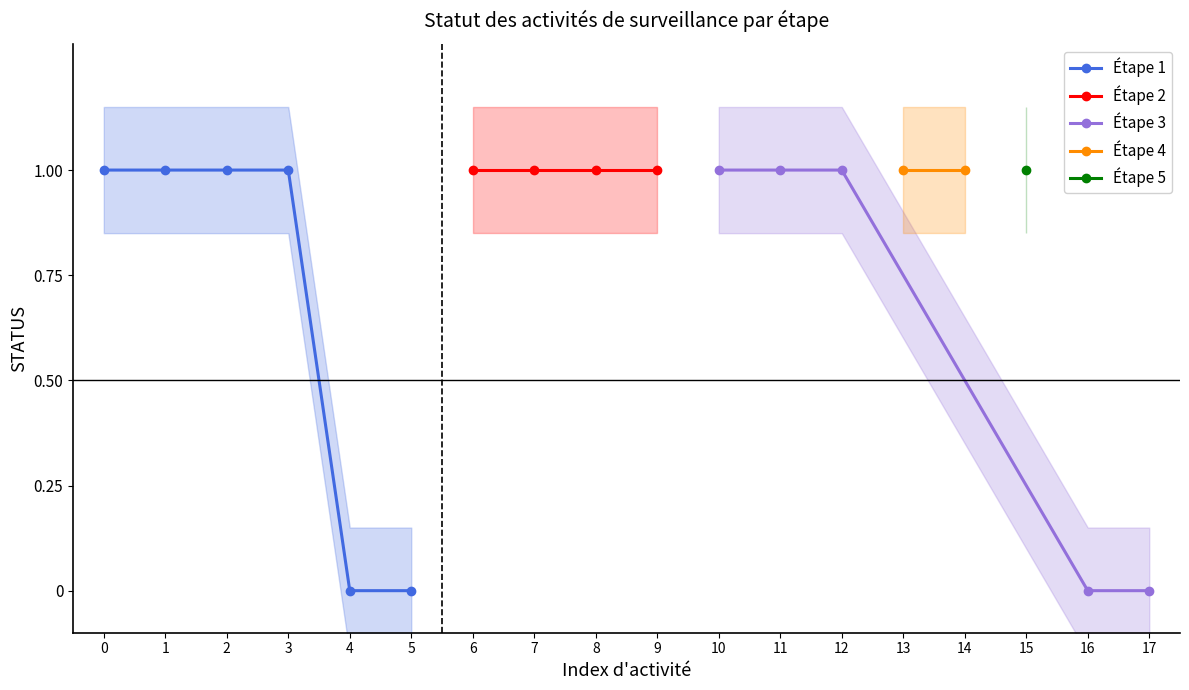

Is it true that the value at 5 is 0?

True